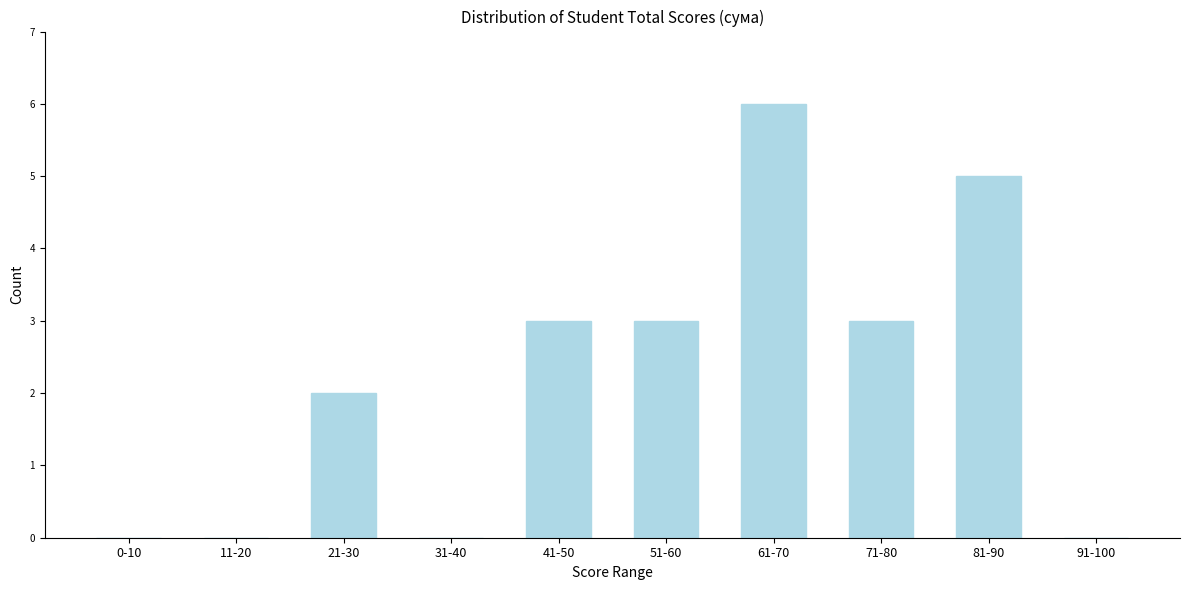

Reading left to right, extract all data points from this chart.

0-10=0	11-20=0	21-30=2	31-40=0	41-50=3	51-60=3	61-70=6	71-80=3	81-90=5	91-100=0